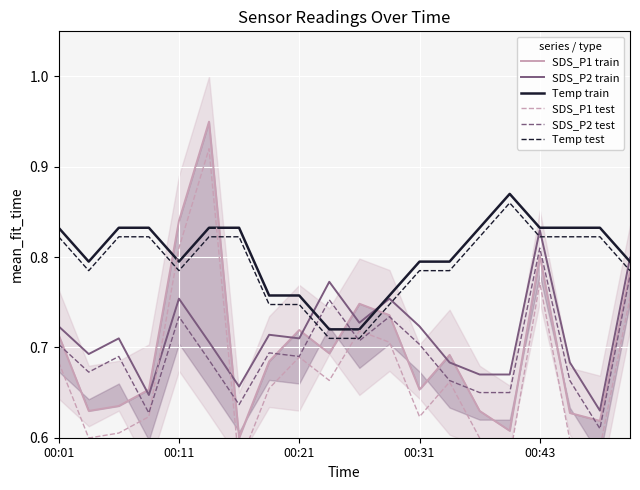

Which series has the largest total across all categories?

Temp train